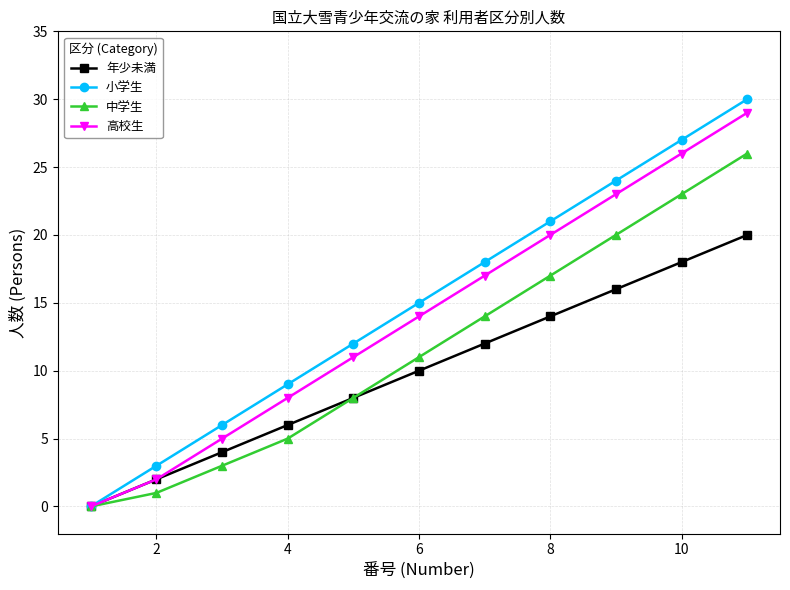

True or false: 中学生 has more than 0 points higher than both neighbors.

False